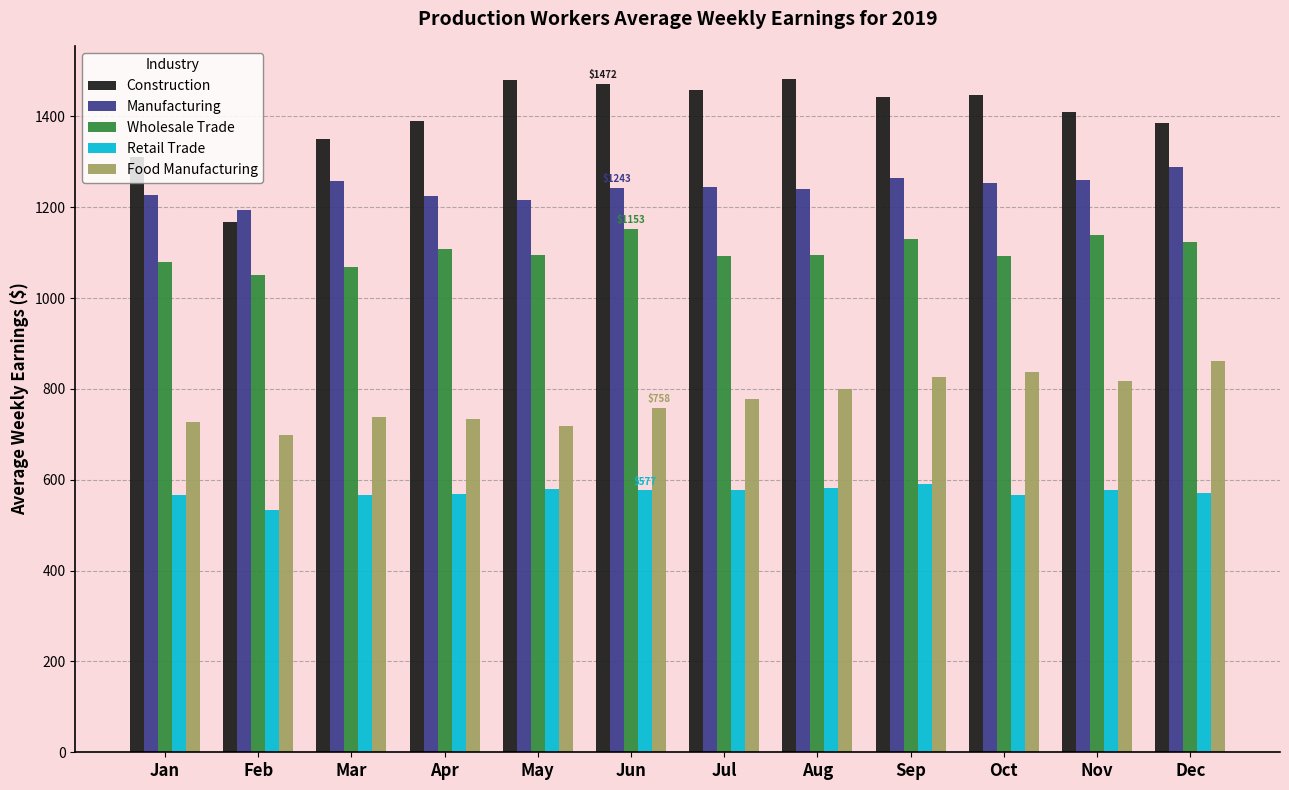

The Wholesale Trade series shows 218.5 at Jan. True or false?

False